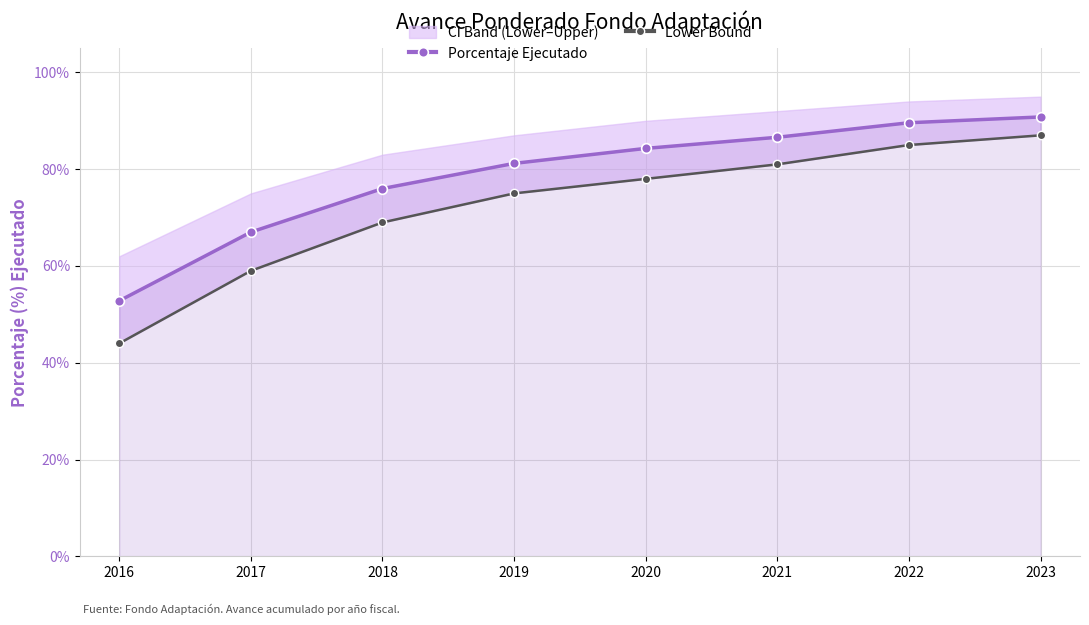

The Lower Bound series shows 0.8 at 2022. True or false?

True